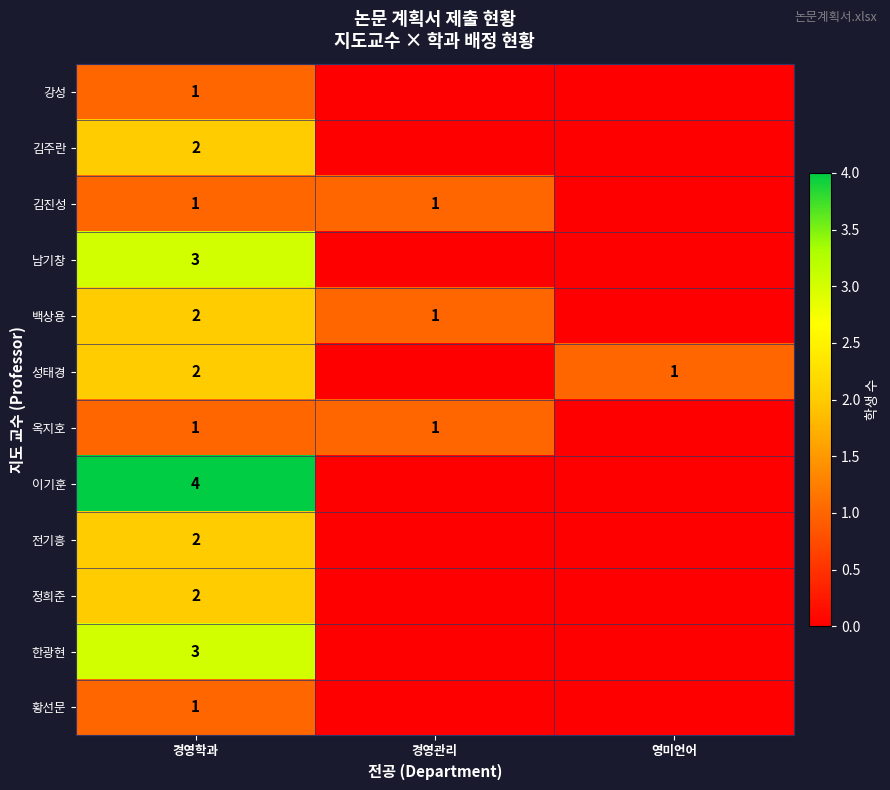

True or false: 백상용 has a value of 1 at 경영학과.

False